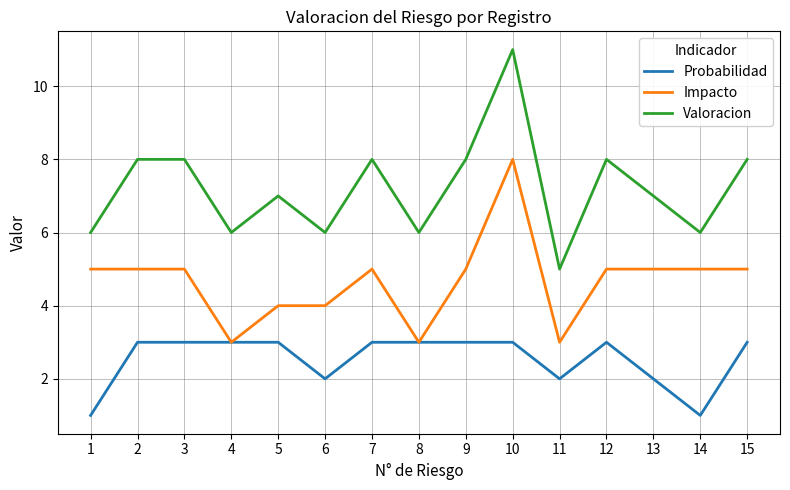

What is the total value across all series at 10?

22